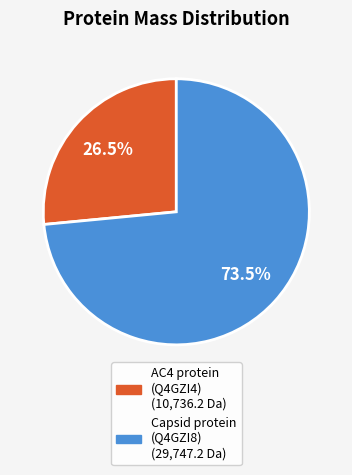

Is there a majority slice in this chart?

Yes